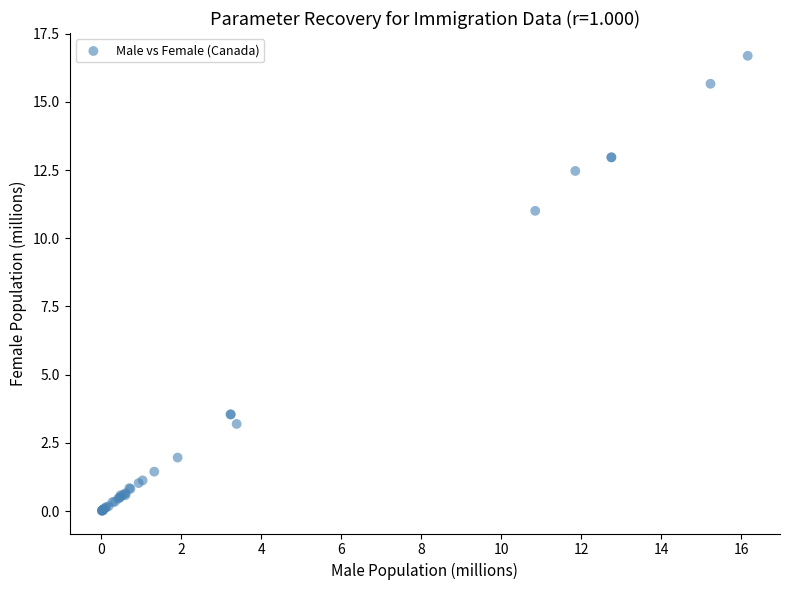

What Y value in the scatter plot is closest to 8?

11.0